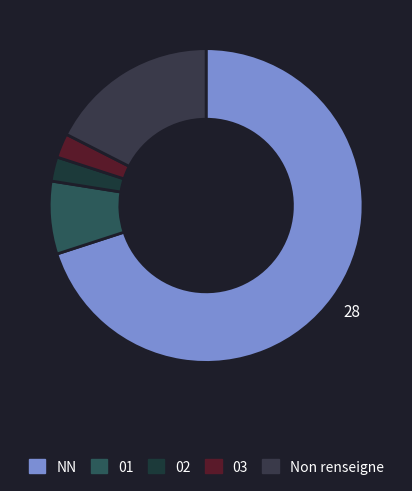

Which slice is the smallest?

02